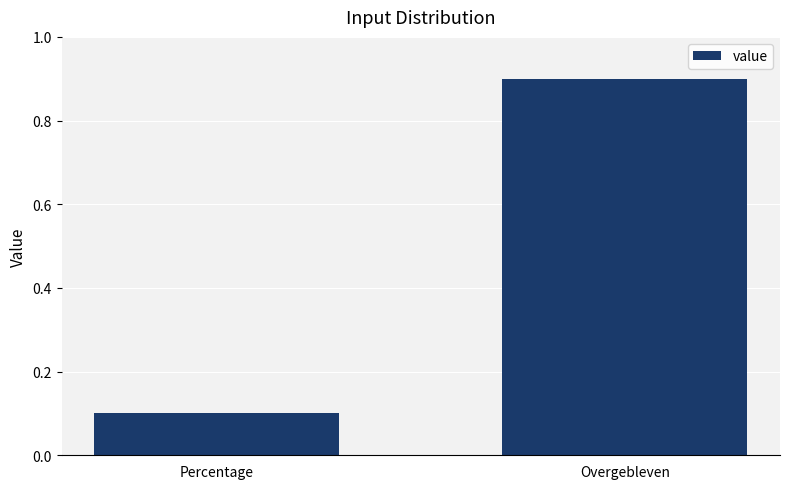

What is the sum of the values at Overgebleven and Percentage?

1.0